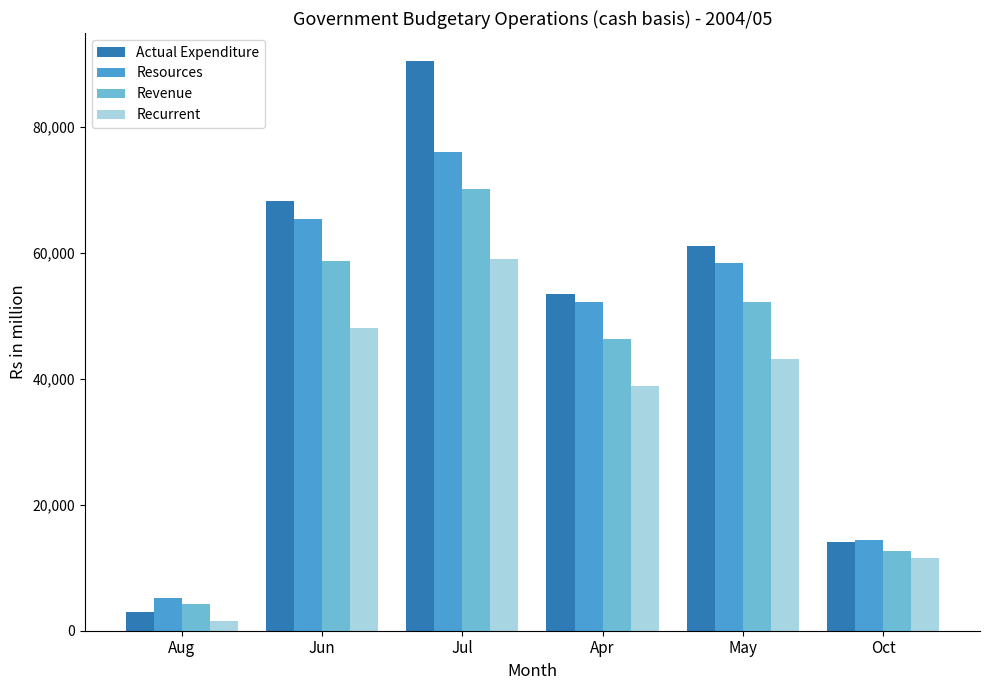

List the series in order of their overall mean, lowest first.

Recurrent, Revenue, Resources, Actual Expenditure